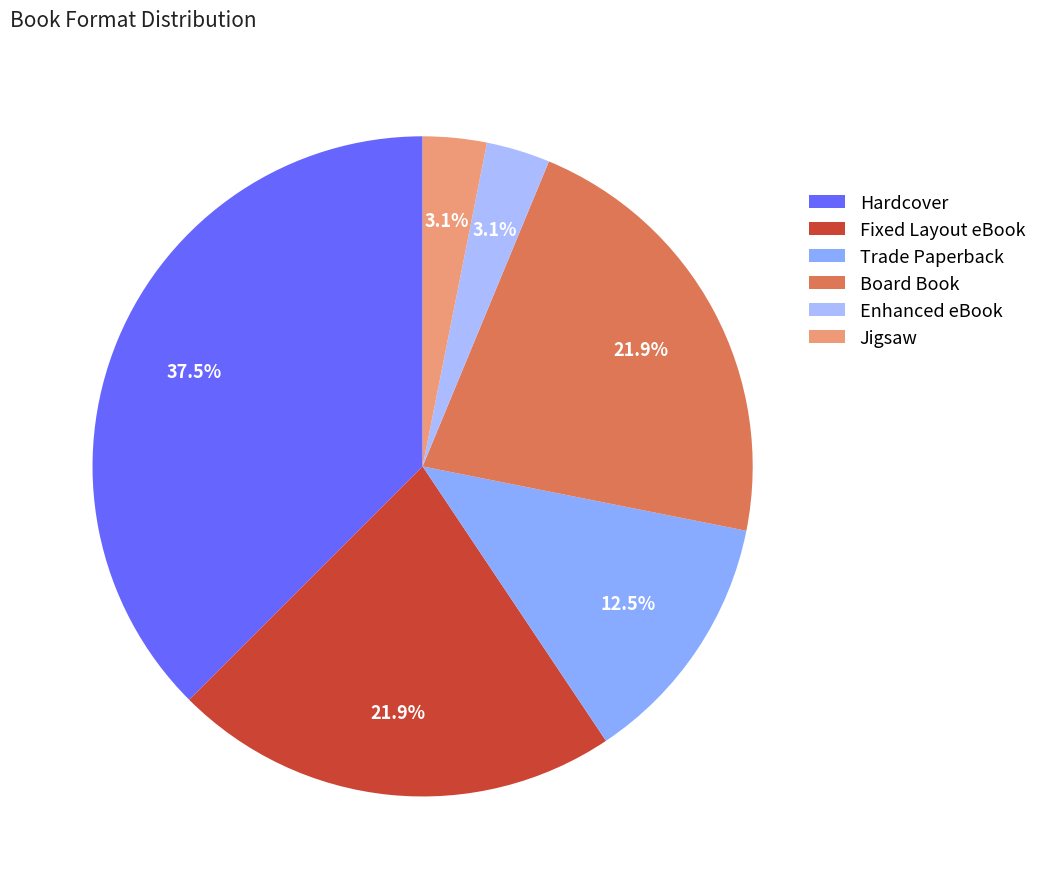

What is the smallest slice in the pie chart?

Enhanced eBook